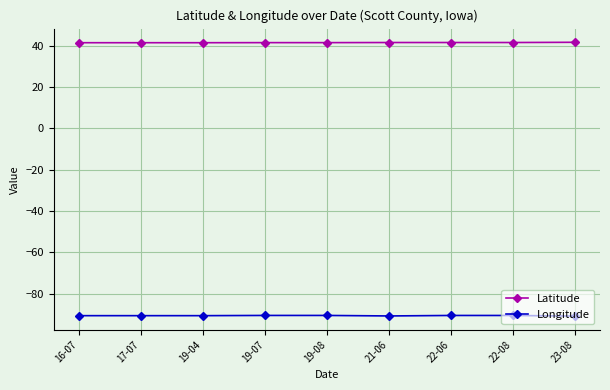

What is the spread (max minus min) of values at 19-08?

132.1